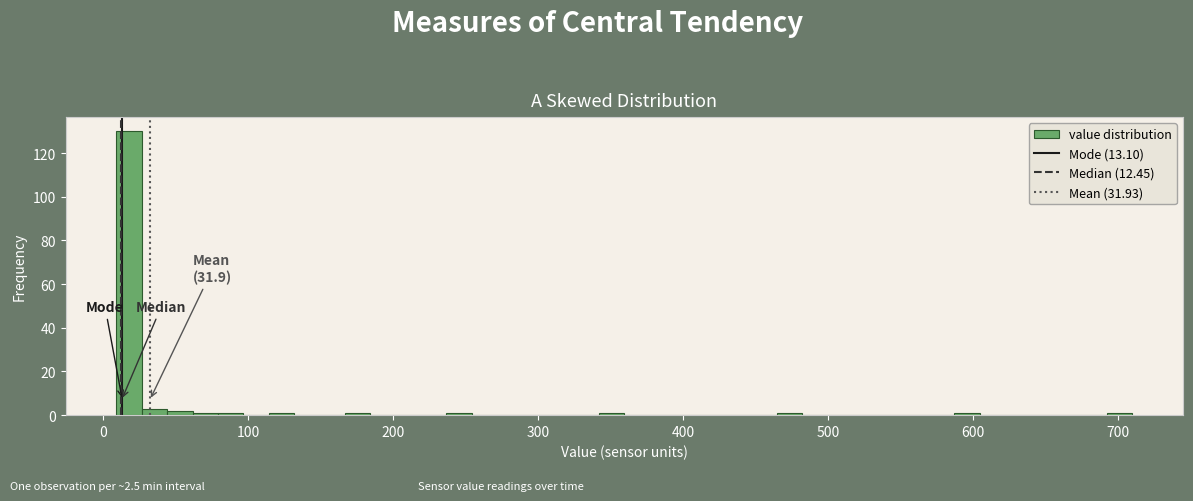

Read against the x-axis, roughly where is the centre of the tallest bar?

20